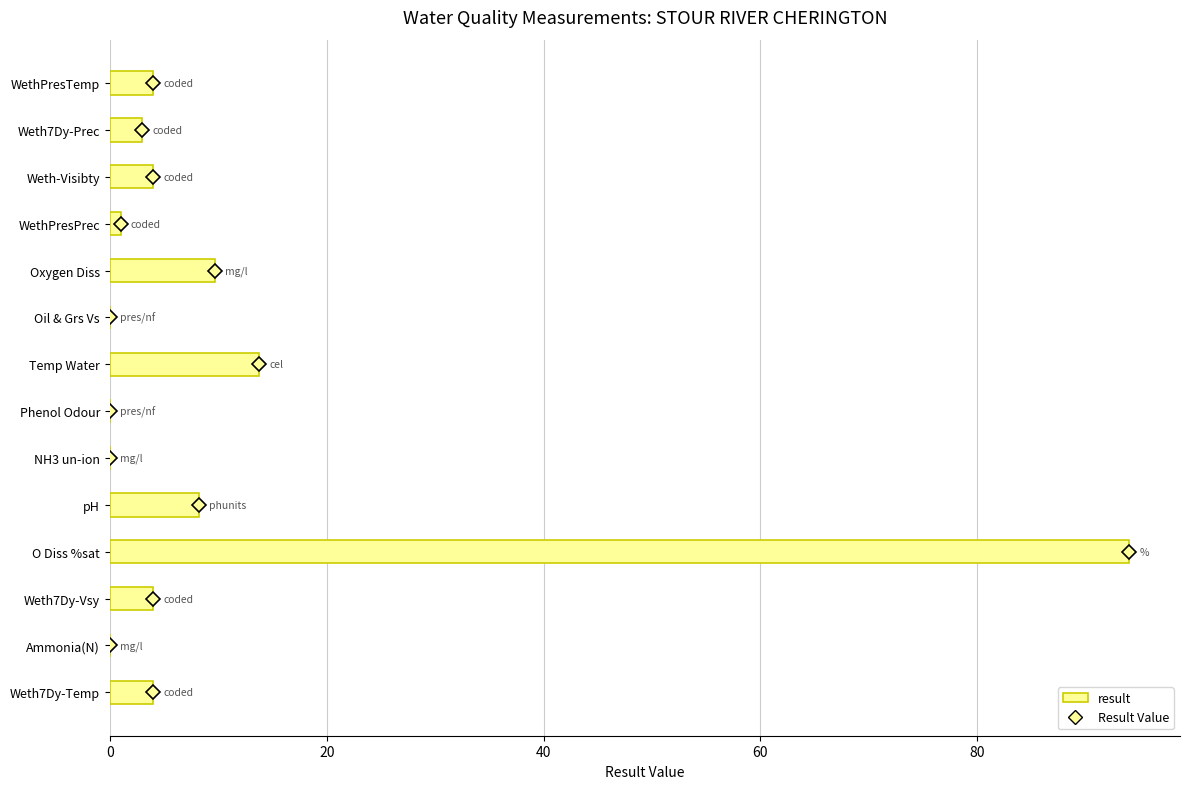

What is the sum of all values?

145.7